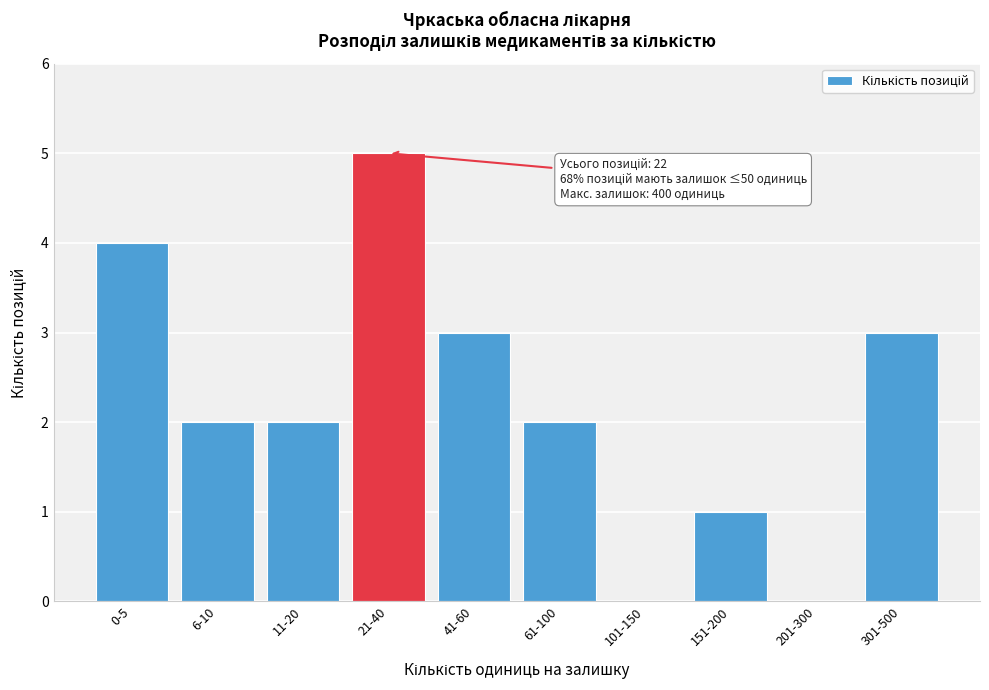

Reading left to right, list all the values displayed in this chart.

0-5=4	6-10=2	11-20=2	21-40=5	41-60=3	61-100=2	101-150=0	151-200=1	201-300=0	301-500=3